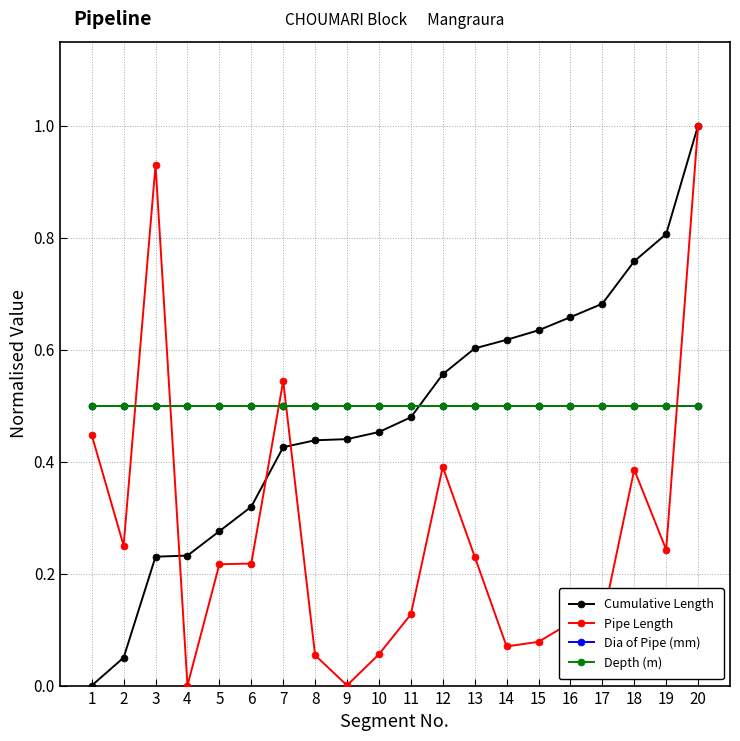

What is the total value across all series at 18?

2.1